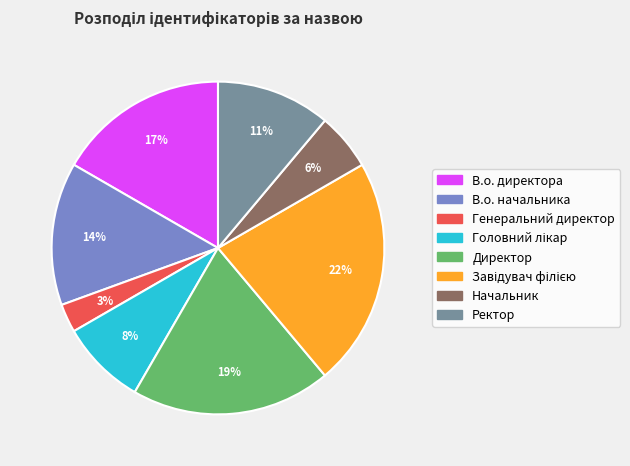

Combined, do В.о. начальника and Начальник account for over 50%?

No